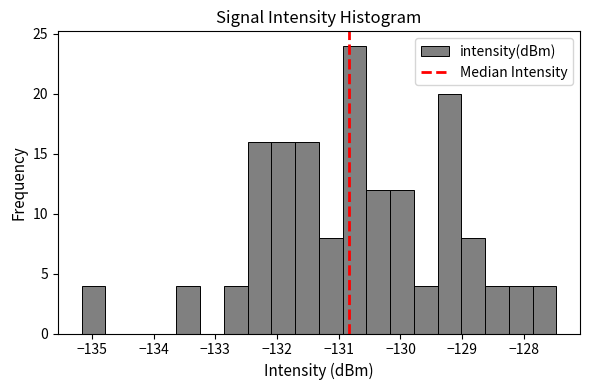

Read against the x-axis, roughly where is the centre of the tallest bar?

-130.7